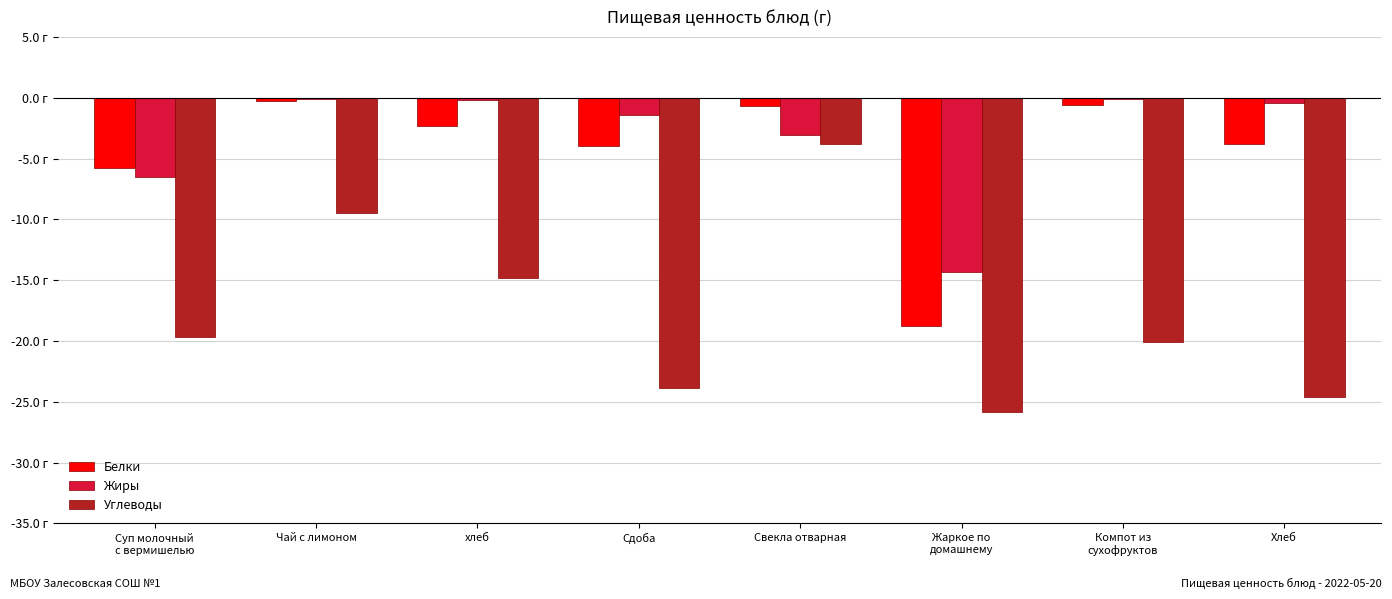

What is the label of the 4th bar from the right?

Свекла отварная